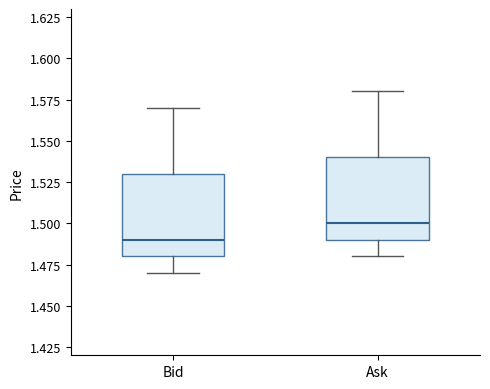

Reading left to right, transcribe this box plot: for each box, give where its median line is, the range the box spans, and where its two whiskers end, as read against the y-axis. The values are not printed on the chart, so give them approximately, as read against the axis.

Bid: median 1.49, box 1.48 to 1.53, whiskers 1.47 to 1.57
Ask: median 1.50, box 1.49 to 1.54, whiskers 1.48 to 1.58